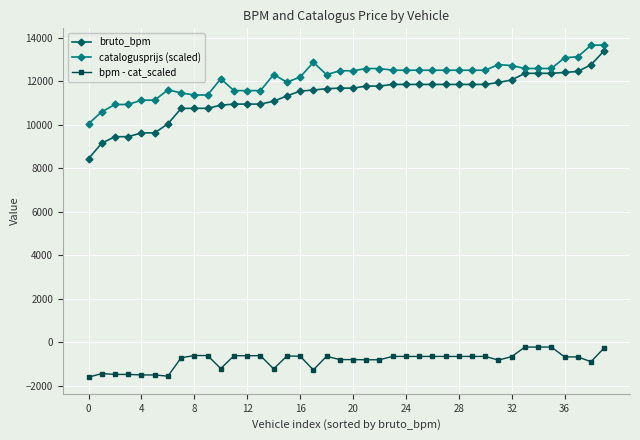

What is the value of the catalogusprijs (scaled) point at the 22nd from the left?

12597.4